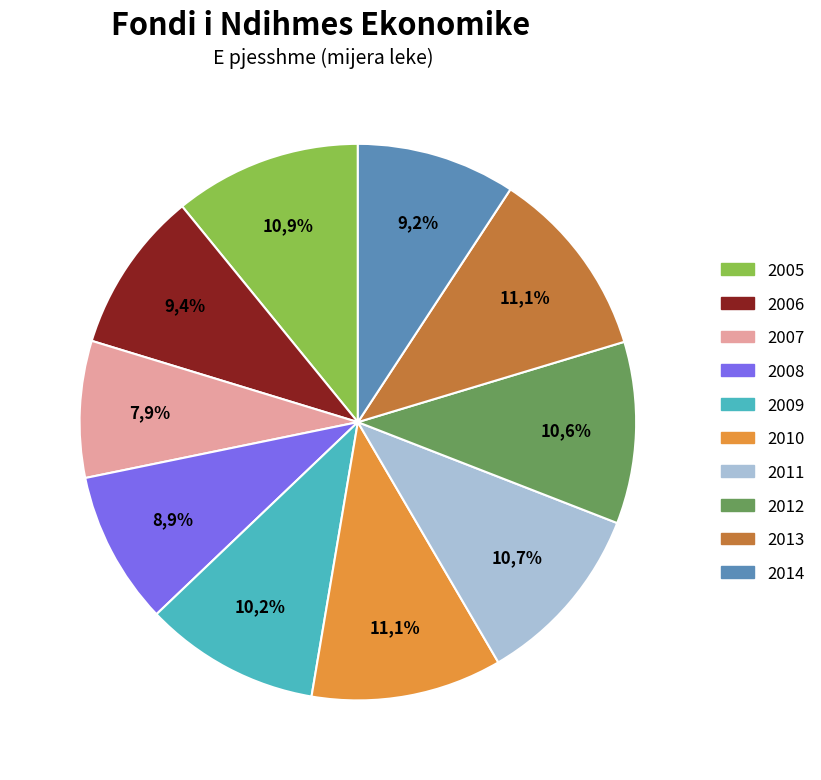

The 2008 slice represents 9% of the pie. True or false?

True